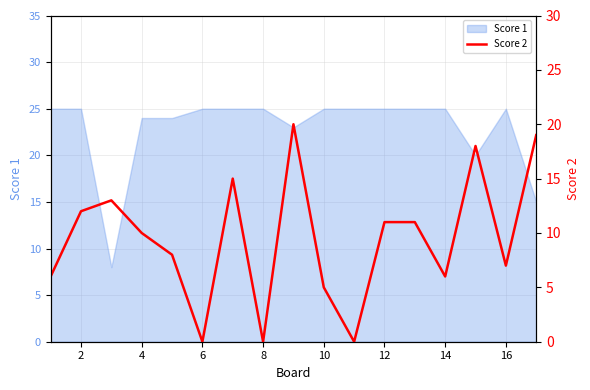

The value of Score 1 at 4 is 7. True or false?

False